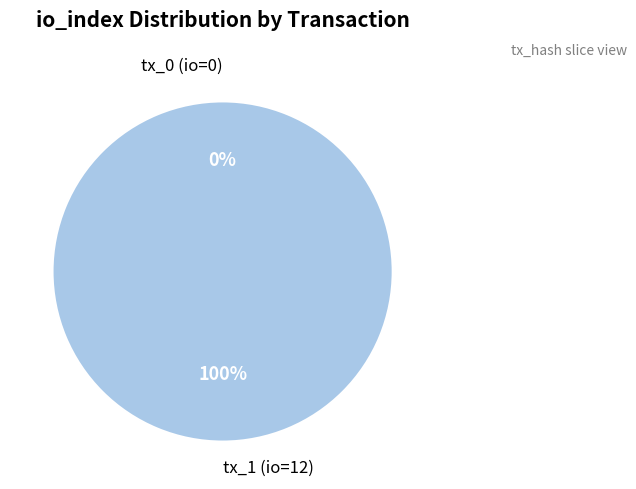

Which category has the smallest portion of the pie?

tx_0 (io=0)